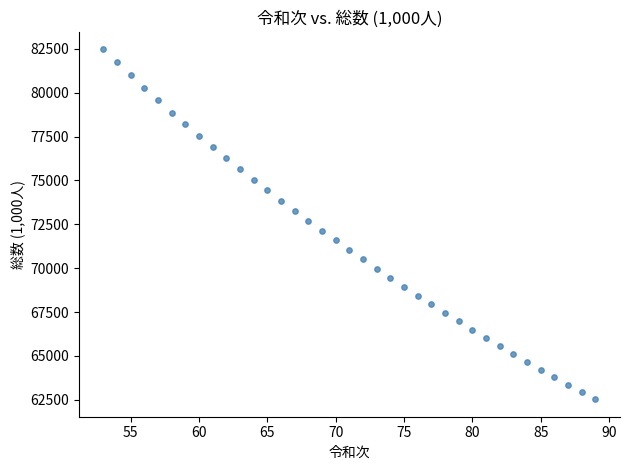

What is the range of X values (max minus min)?

36.0